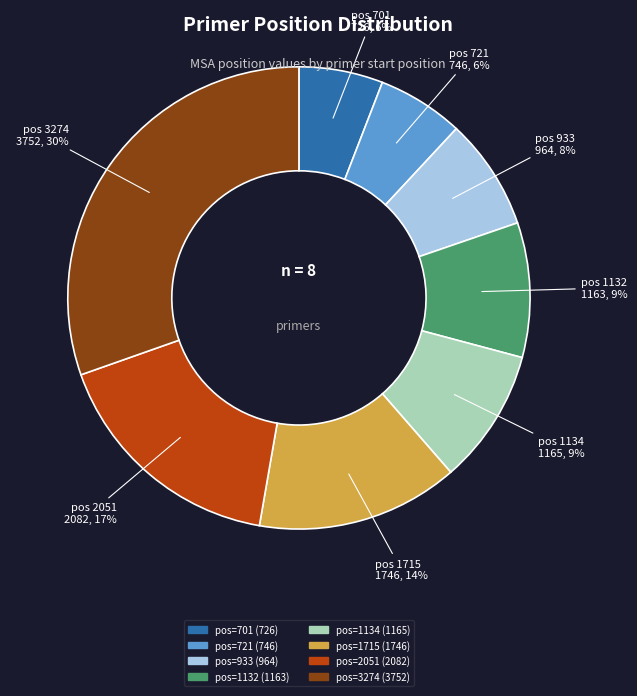

How many segments does this pie chart have?

8